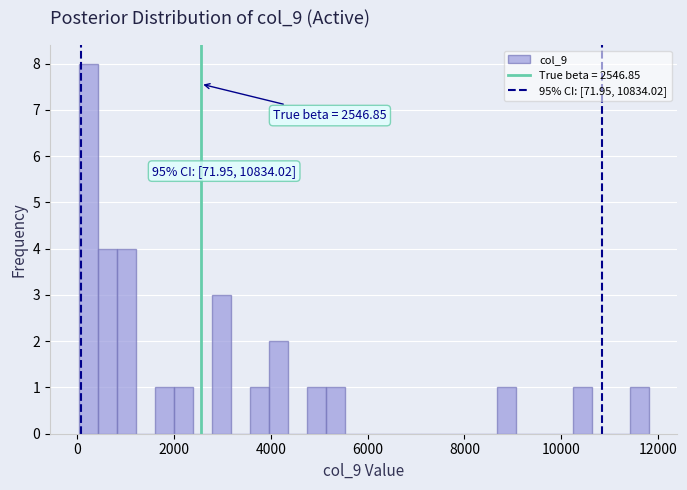

Read against the x-axis, roughly where is the centre of the tallest bar?

200